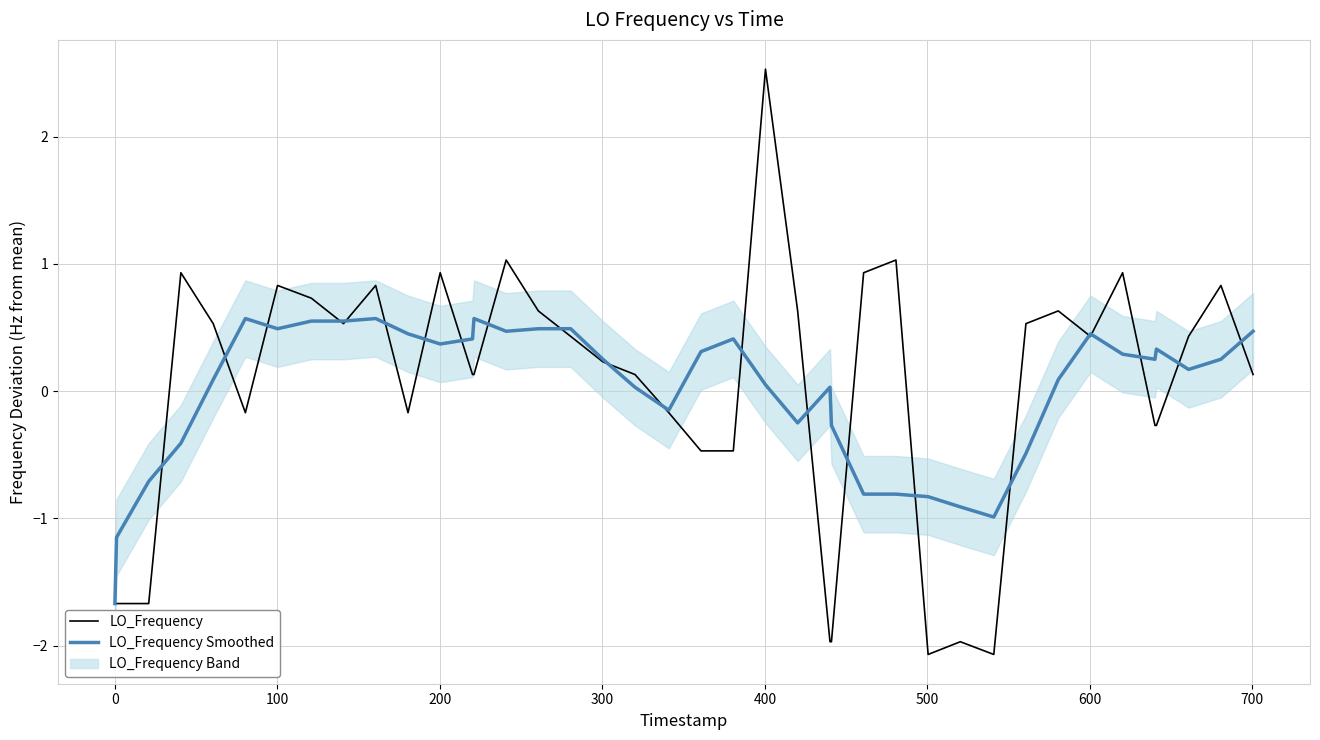

What is the highest value of the LO_Frequency Smoothed series?

0.6